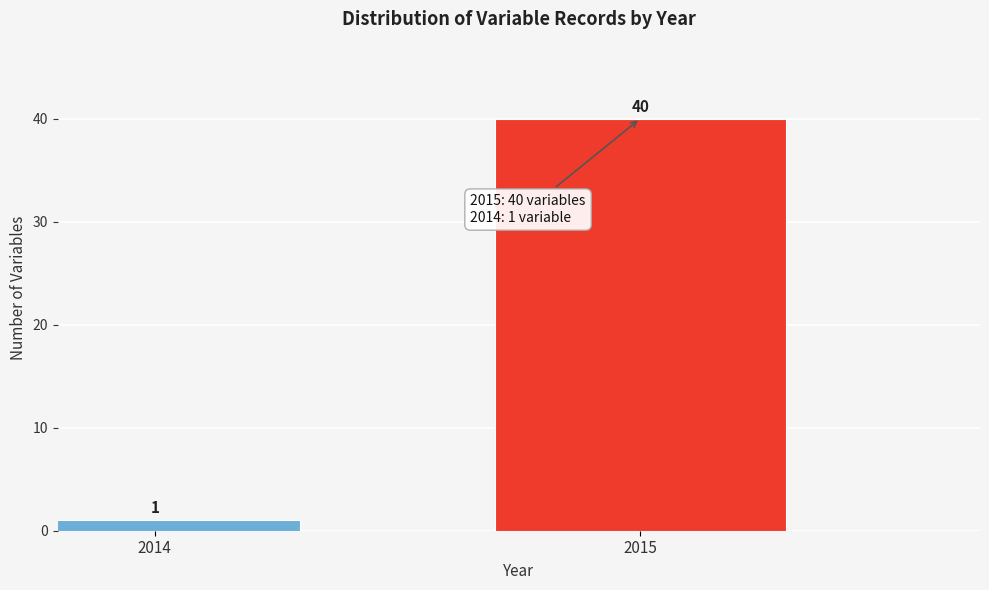

Reading right to left, extract all data points from this chart.

2015=40	2014=1